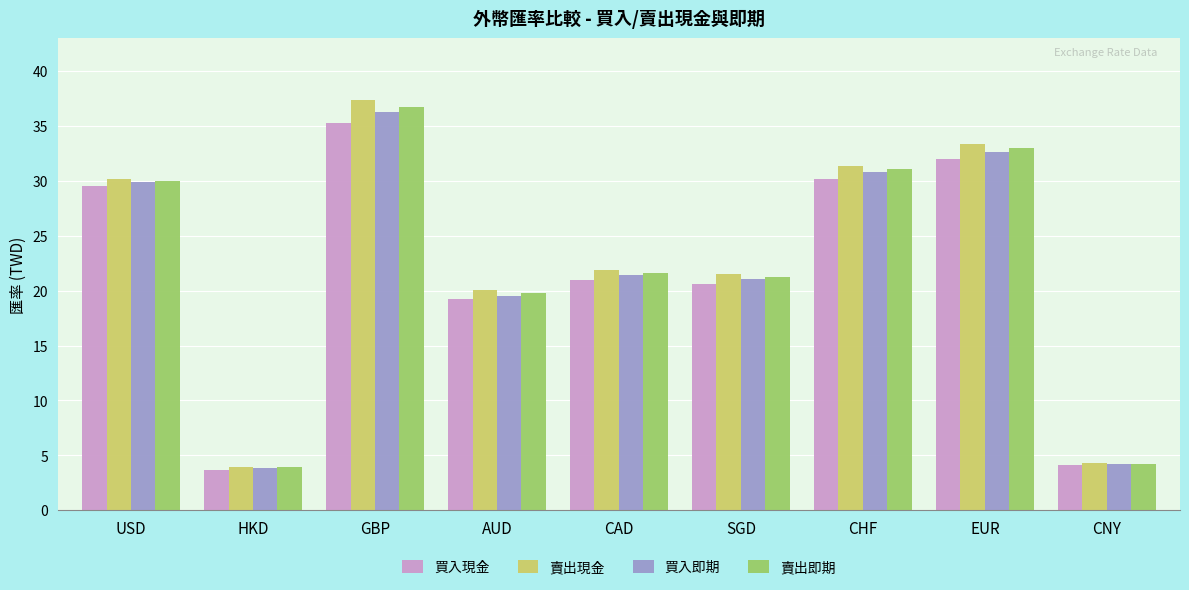

What is the difference between the 賣出現金 values at CHF and SGD?

9.9